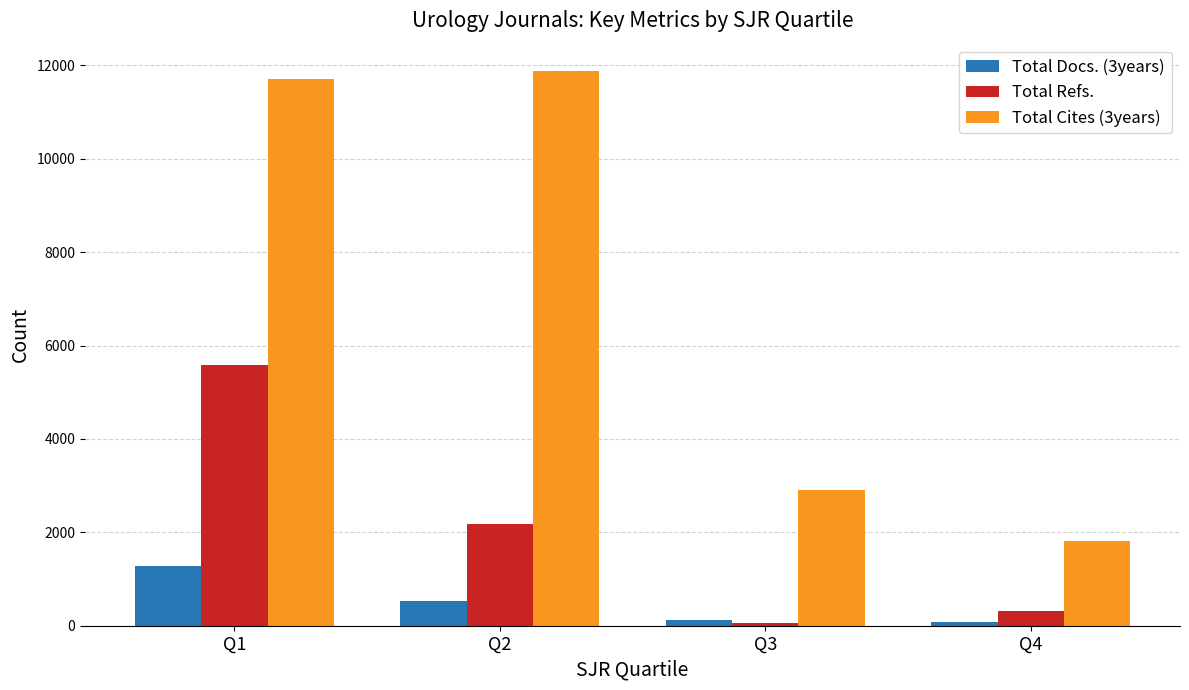

List the labels in order of Total Cites (3years) value, smallest first.

Q4, Q3, Q1, Q2